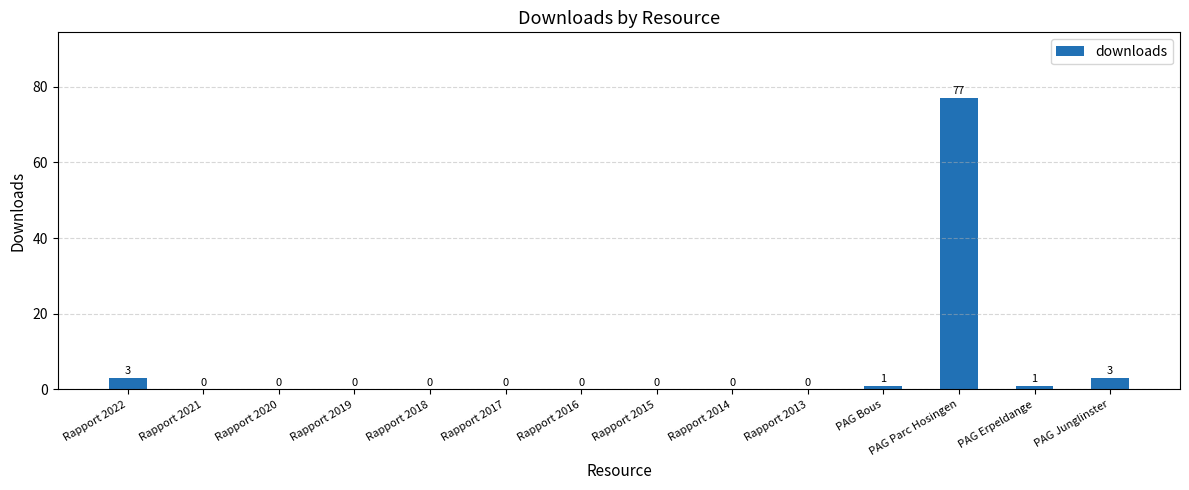

What is the sum of the values at PAG Parc Hosingen and PAG Erpeldange?

78